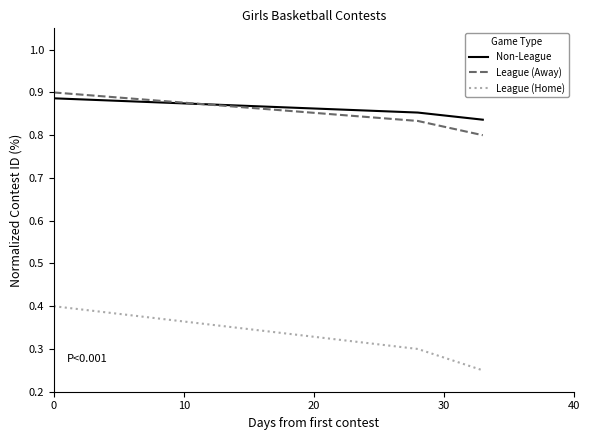

Which series has the largest range (max minus min)?

League (Home)